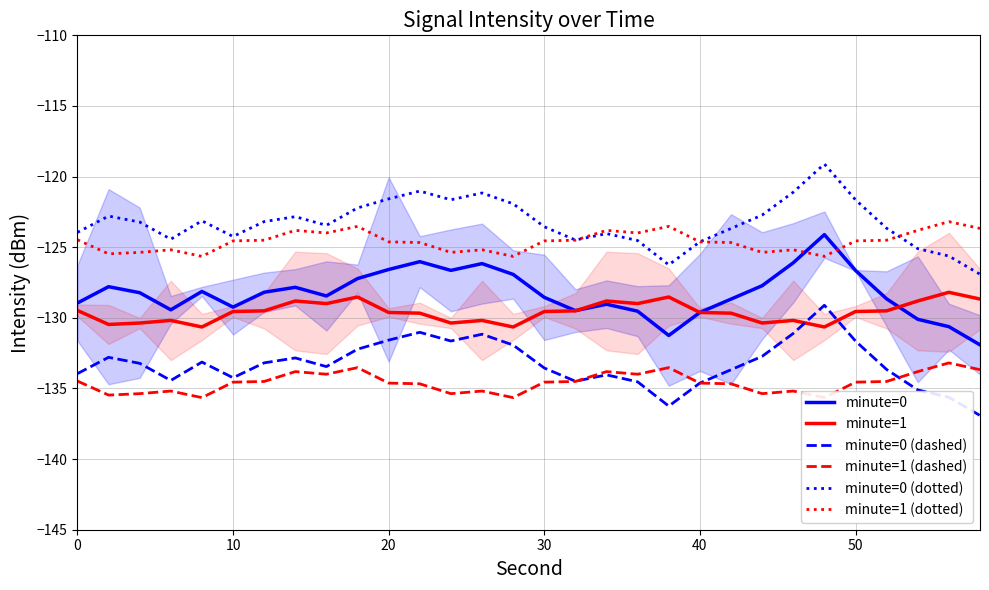

What is the minimum value for minute=0?

-131.9